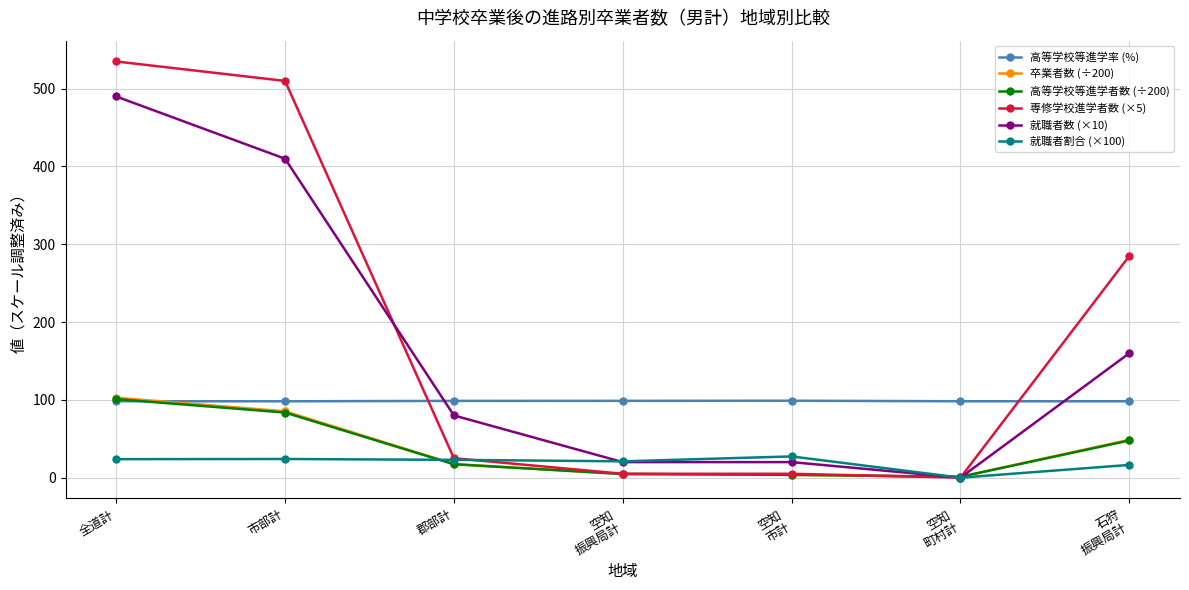

What is the value of the 就職者割合 (×100) point at the 3rd from the left?

22.9